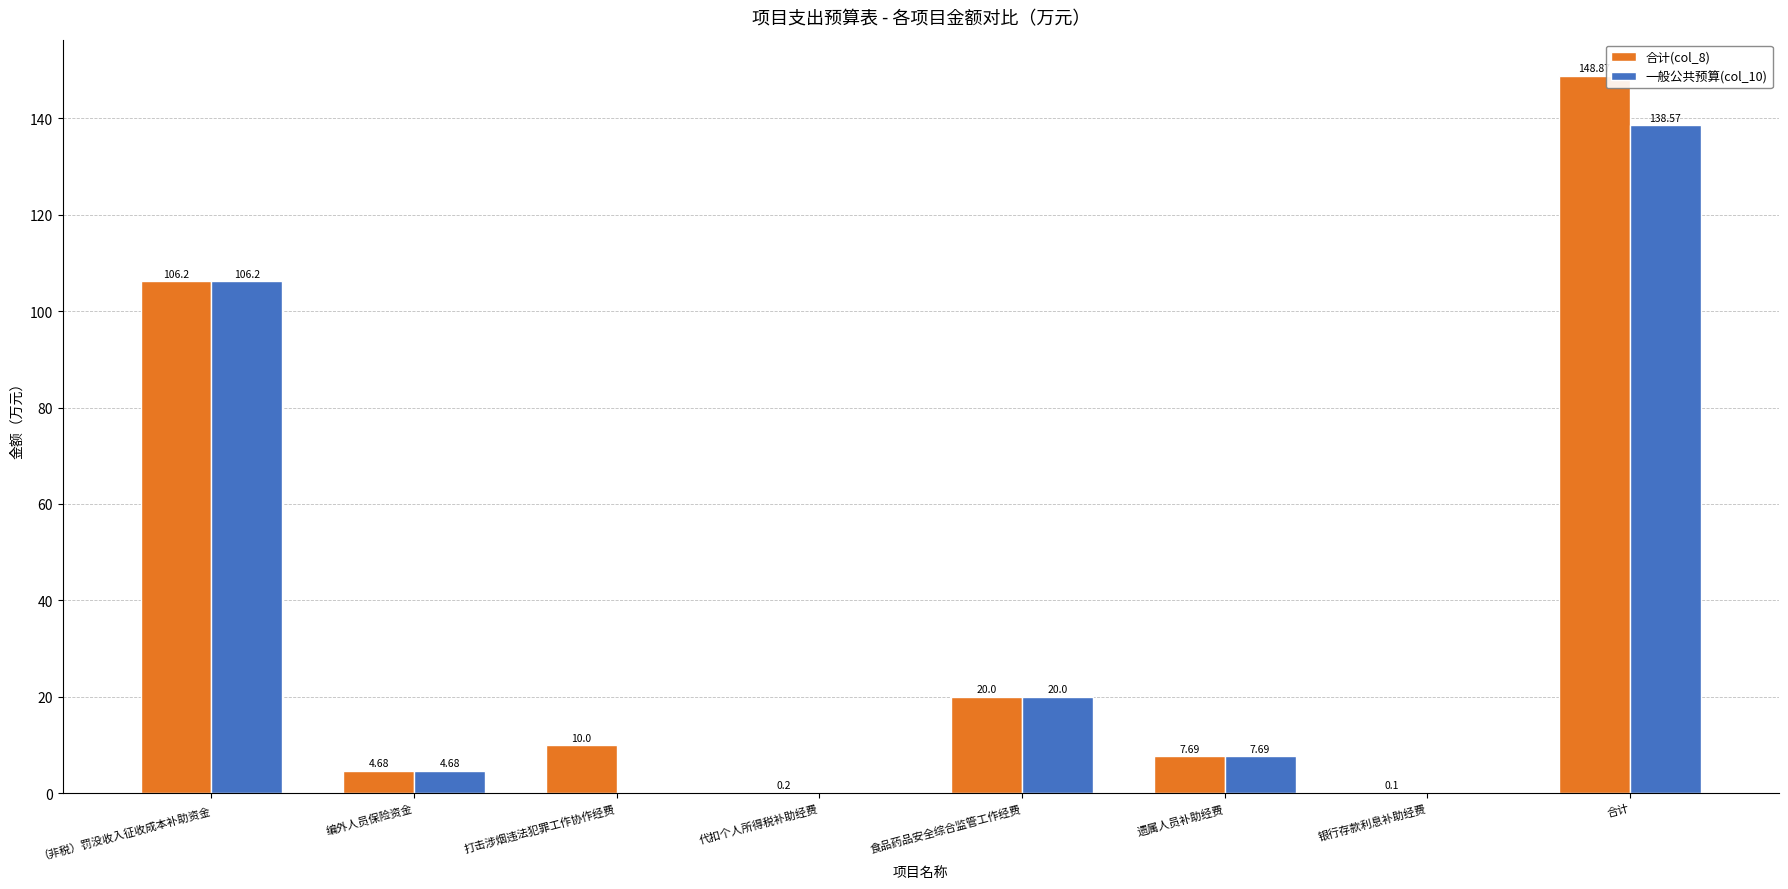

At which category is the sum across all series the highest?

合计